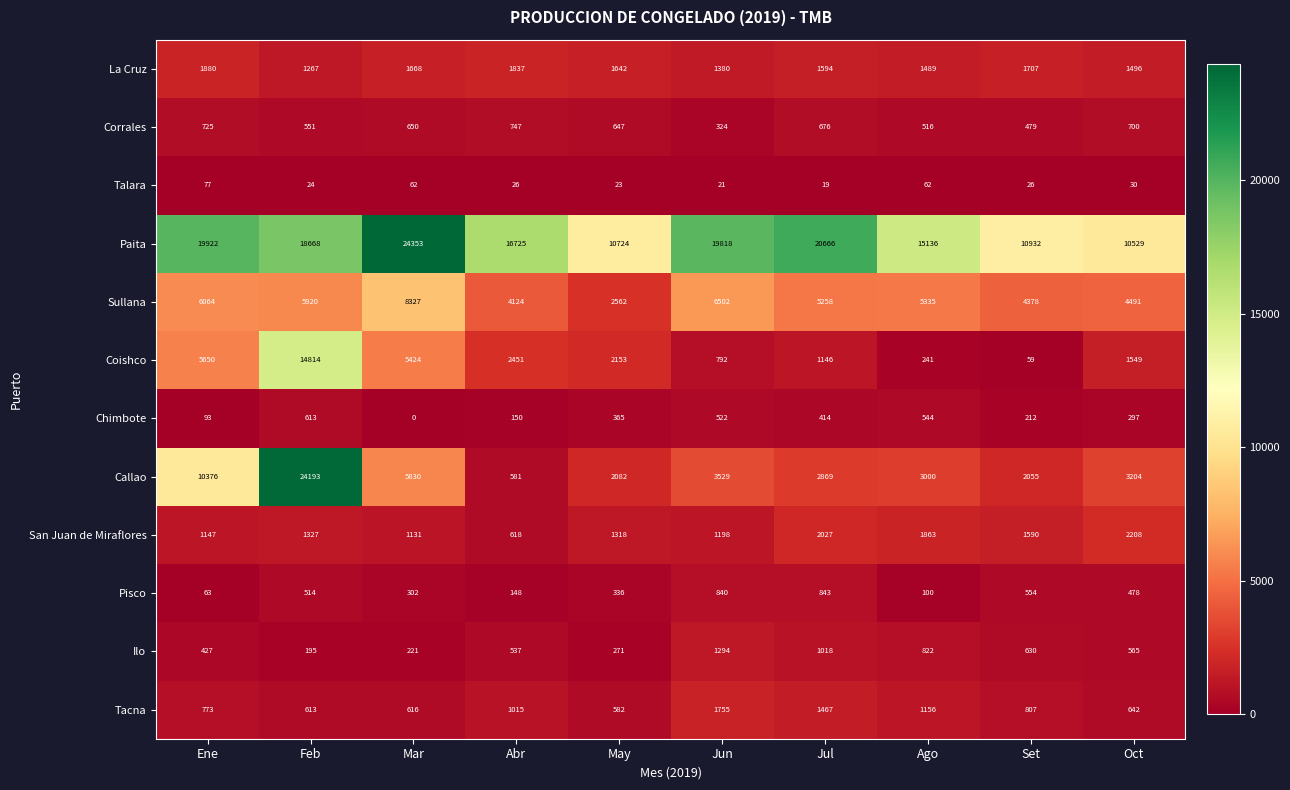

At how many categories does at least one series exceed 861?

10